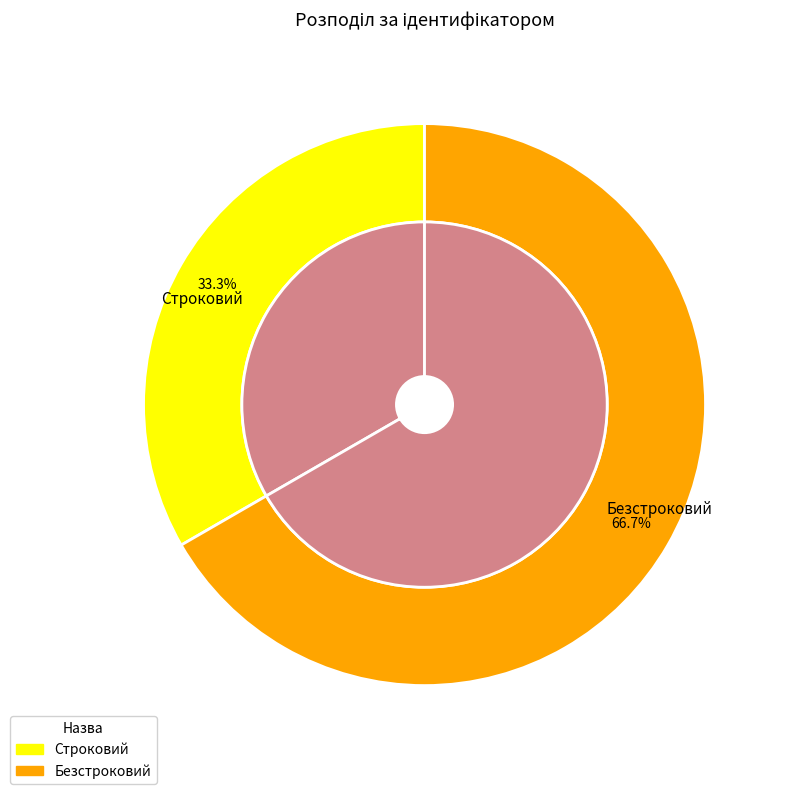

To the nearest percent, what is the difference between the Безстроковий and Строковий slice percentages?

33%